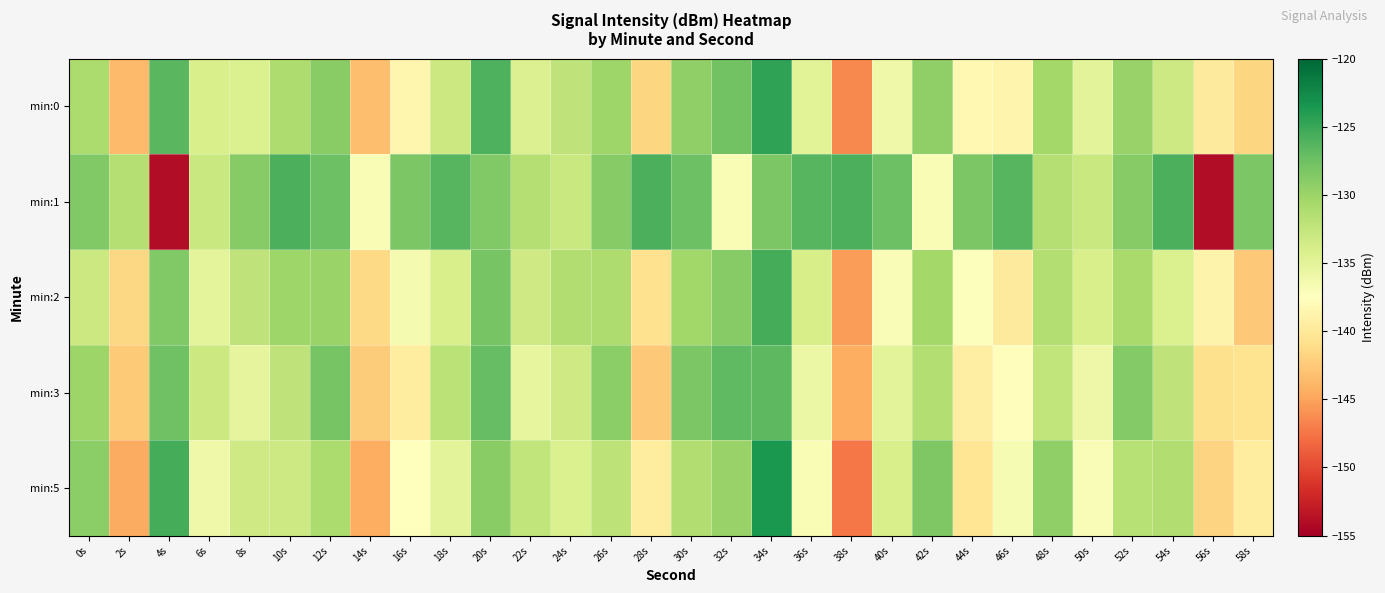

Reading right to left, transcribe all the data shown in this chart.

min:0: 58s=-141.6	56s=-139.8	54s=-133.2	52s=-129.7	50s=-135.0	48s=-130.4	46s=-138.7	44s=-138.3	42s=-129.4	40s=-136.0	38s=-146.4	36s=-134.8	34s=-124.6	32s=-127.8	30s=-129.3	28s=-141.7	26s=-130.1	24s=-132.3	22s=-134.4	20s=-126.0	18s=-133.0	16s=-138.6	14s=-143.3	12s=-128.9	10s=-131.2	8s=-134.3	6s=-134.1	4s=-126.6	2s=-143.6	0s=-131.0
min:1: 58s=-128.3	56s=-154.0	54s=-125.9	52s=-128.8	50s=-133.0	48s=-131.5	46s=-126.4	44s=-128.3	42s=-136.9	40s=-127.4	38s=-125.9	36s=-126.4	34s=-128.3	32s=-136.9	30s=-127.4	28s=-125.9	26s=-128.8	24s=-133.0	22s=-131.5	20s=-128.5	18s=-126.4	16s=-128.3	14s=-136.9	12s=-127.4	10s=-125.9	8s=-128.8	6s=-133.0	4s=-154.0	2s=-131.5	0s=-128.5
min:2: 58s=-142.6	56s=-138.8	54s=-134.2	52s=-130.7	50s=-134.0	48s=-131.4	46s=-139.7	44s=-137.3	42s=-130.4	40s=-137.0	38s=-145.4	36s=-133.8	34s=-125.6	32s=-128.8	30s=-130.3	28s=-140.7	26s=-131.1	24s=-131.3	22s=-133.4	20s=-128.0	18s=-134.0	16s=-136.6	14s=-141.3	12s=-129.9	10s=-130.2	8s=-132.3	6s=-135.1	4s=-128.6	2s=-141.6	0s=-133.0
min:3: 58s=-140.6	56s=-140.8	54s=-132.2	52s=-128.7	50s=-136.0	48s=-132.4	46s=-137.7	44s=-139.3	42s=-131.4	40s=-135.0	38s=-144.4	36s=-135.8	34s=-126.6	32s=-126.8	30s=-128.3	28s=-142.7	26s=-129.1	24s=-133.3	22s=-135.4	20s=-127.0	18s=-132.0	16s=-139.6	14s=-142.3	12s=-127.9	10s=-132.2	8s=-135.3	6s=-133.1	4s=-127.6	2s=-142.6	0s=-130.0
min:5: 58s=-139.6	56s=-141.8	54s=-131.2	52s=-131.7	50s=-137.0	48s=-129.4	46s=-136.7	44s=-140.3	42s=-128.4	40s=-134.0	38s=-147.4	36s=-136.8	34s=-123.6	32s=-129.8	30s=-131.3	28s=-139.7	26s=-132.1	24s=-134.3	22s=-132.4	20s=-129.0	18s=-135.0	16s=-137.6	14s=-144.3	12s=-130.9	10s=-133.2	8s=-133.3	6s=-136.1	4s=-125.6	2s=-144.6	0s=-129.0